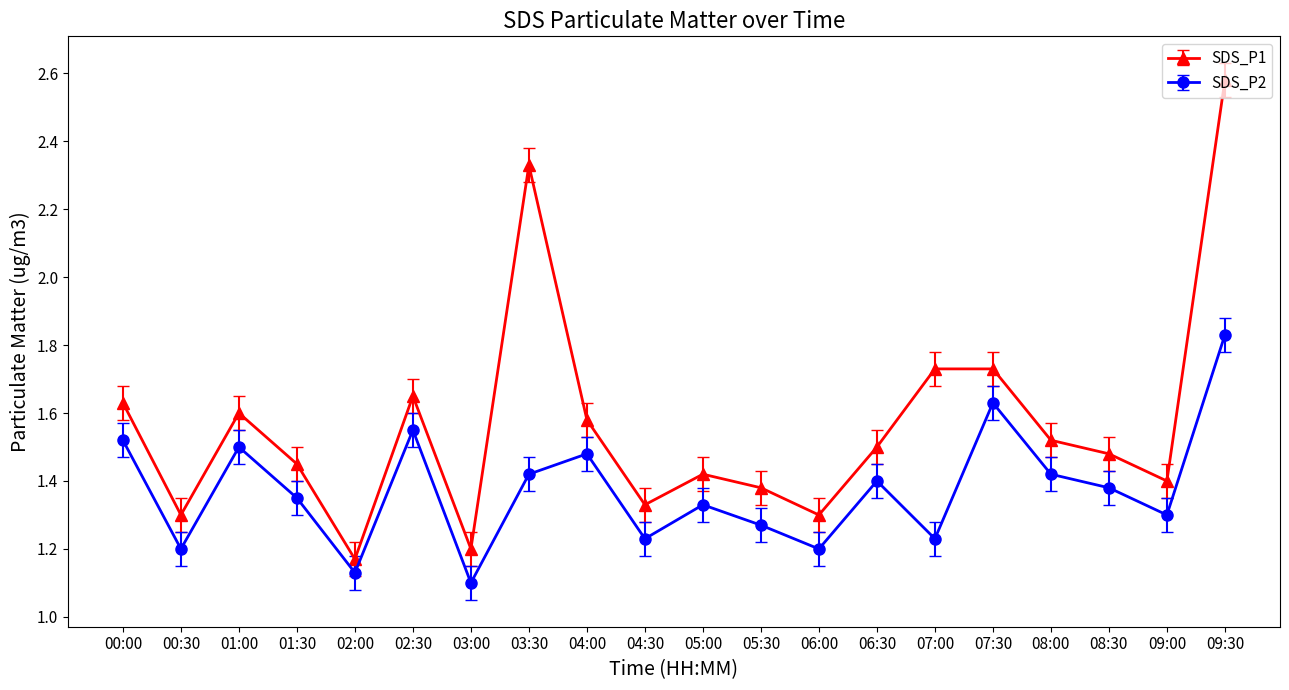

List the series in order of their overall mean, highest first.

SDS_P1, SDS_P2